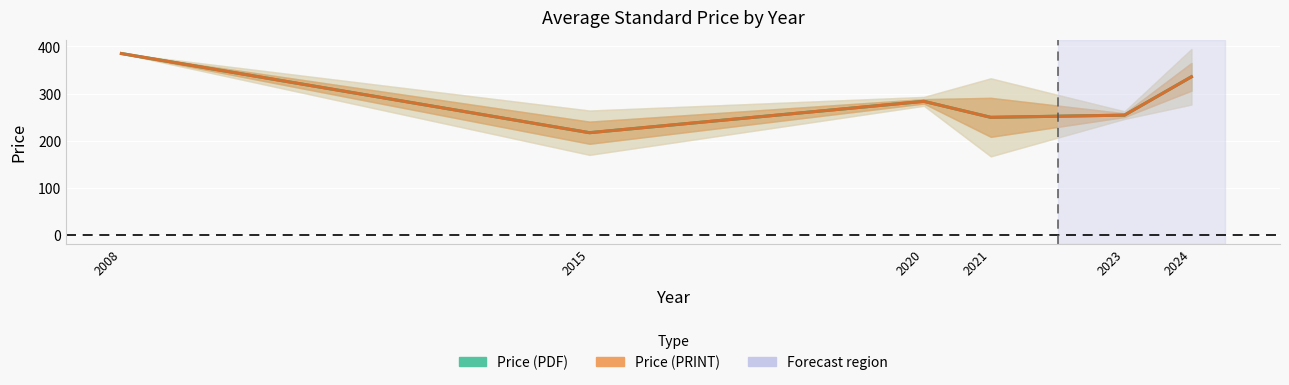

True or false: Price (PRINT) and Price (PDF) cross at least once.

False